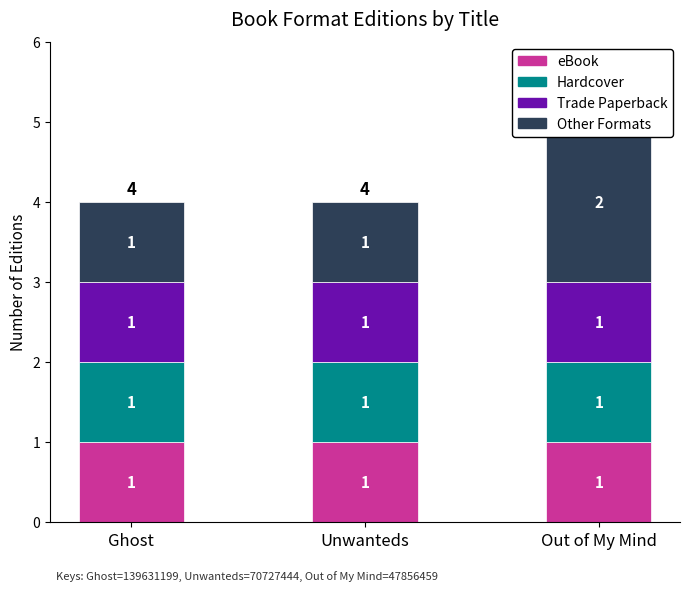

What is the lowest value of the Hardcover series?

1